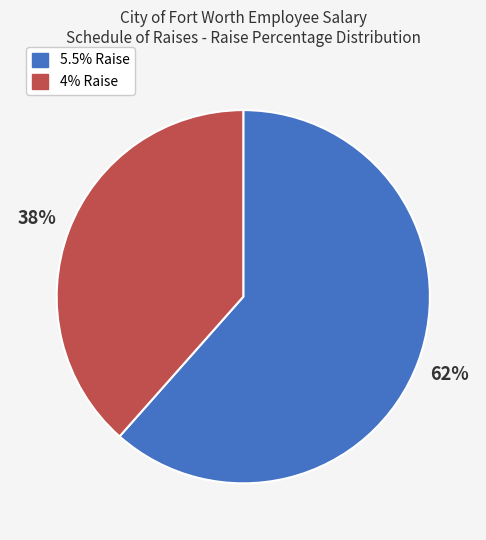

Approximately how many times larger is the value at 5.5% Raise compared to 4% Raise?

1.6